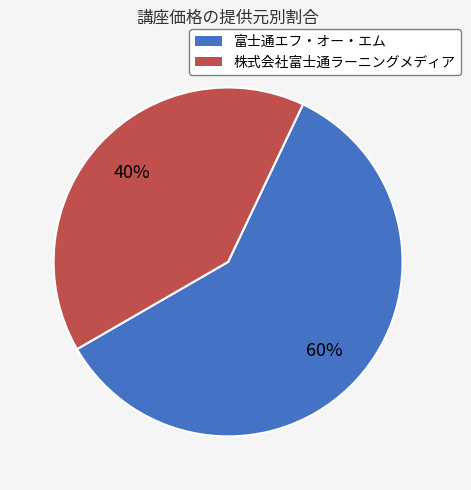

To the nearest percent, what is the average slice percentage?

50%